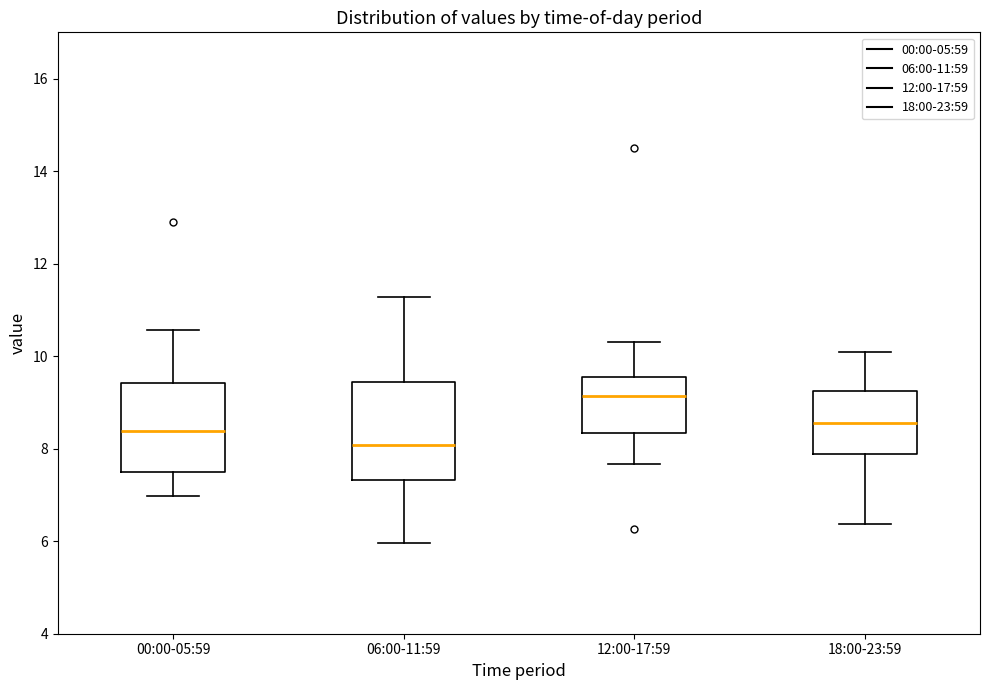

Where does the lower whisker of the box for 00:00-05:59 end on the y-axis? The values are not printed on the chart, so give them approximately, as read against the axis.

7.0